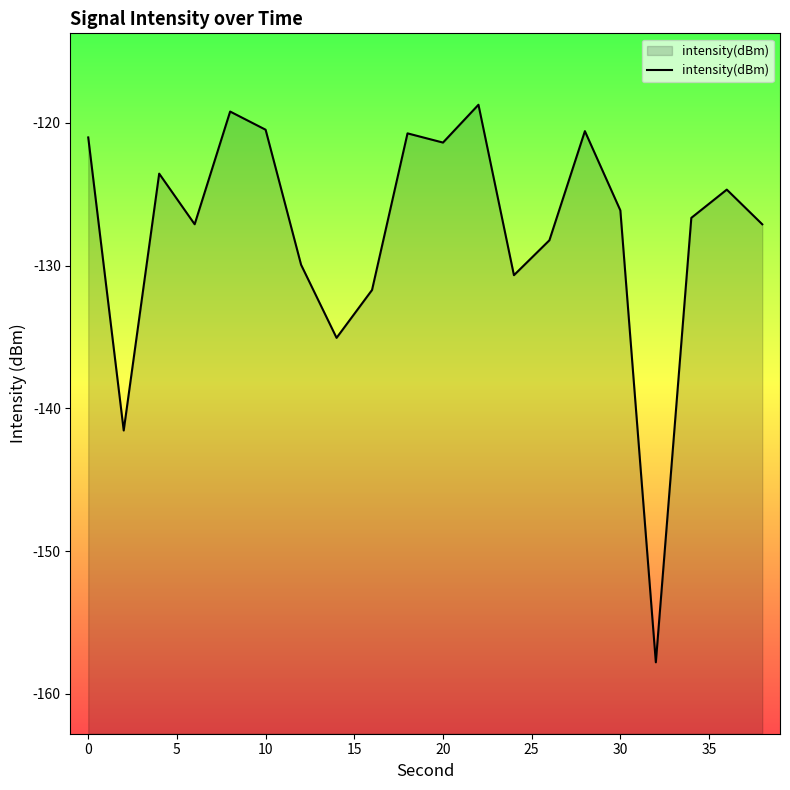

What is the smallest value displayed?

-157.8